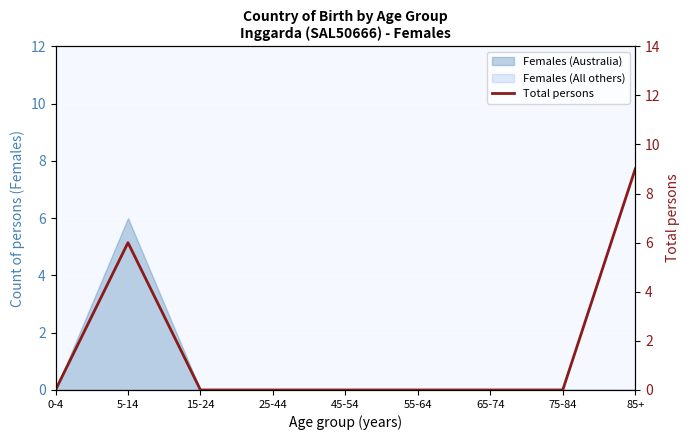

List the labels in order of value, largest first.

85+, 5-14, 0-4, 15-24, 25-44, 45-54, 55-64, 65-74, 75-84